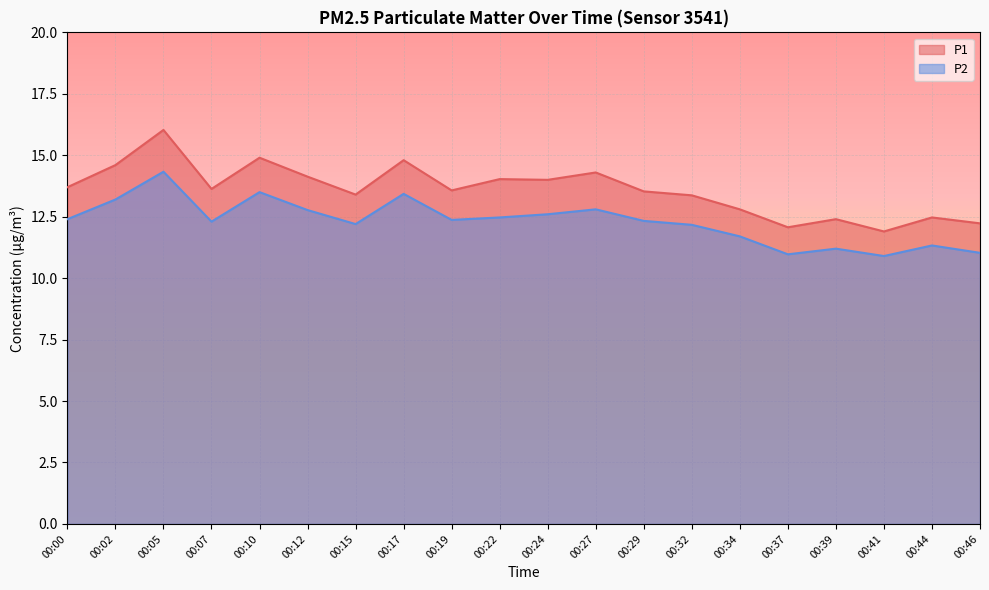

How many data points does each series have?

20